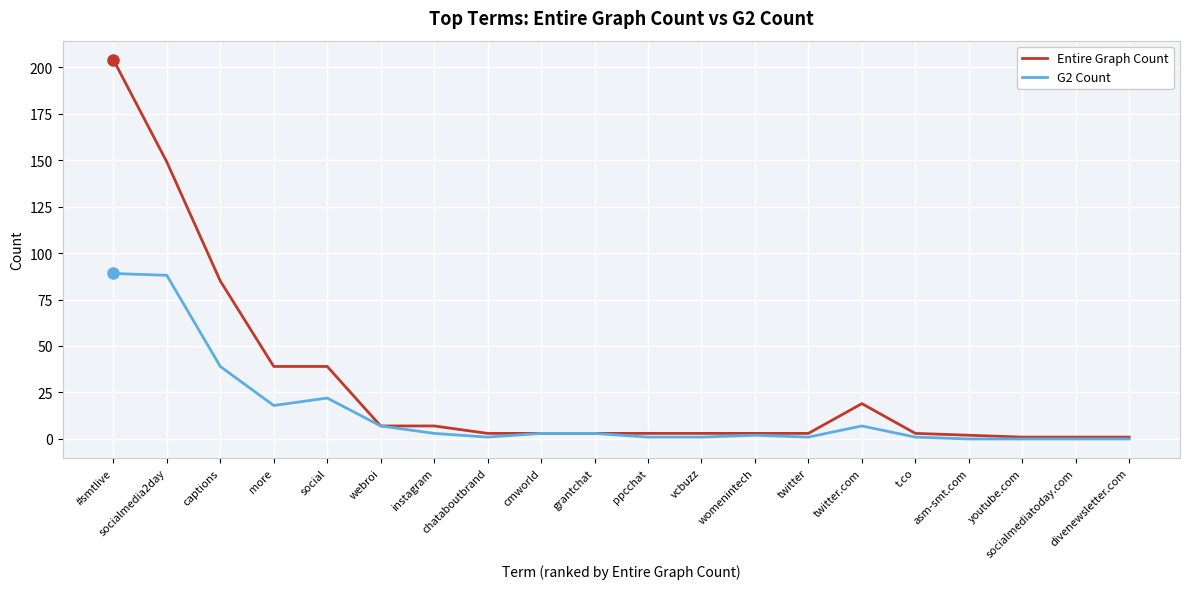

How many series are shown in this chart?

2